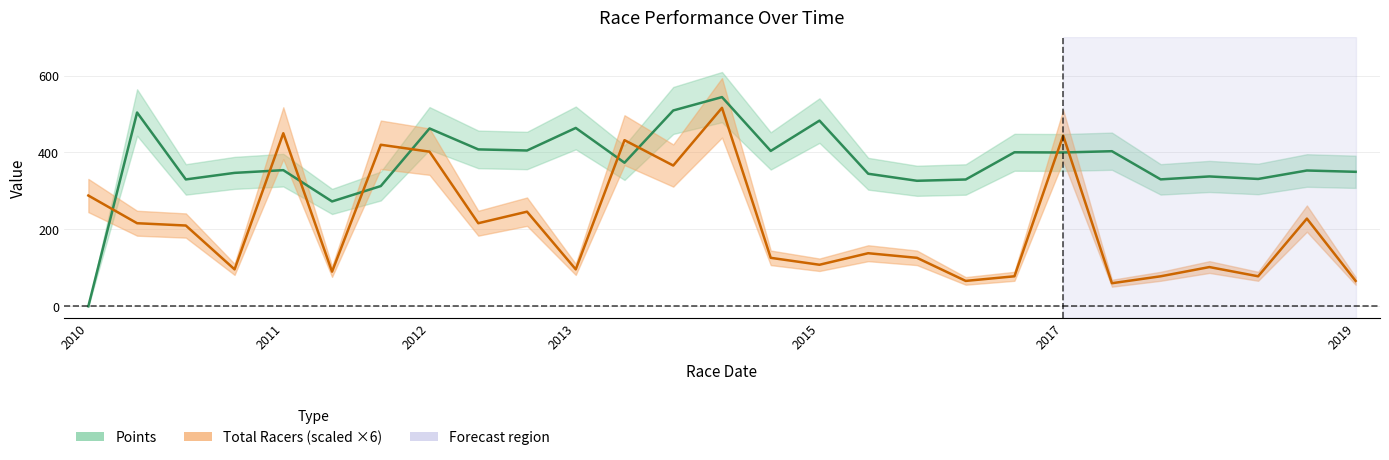

Which series has the widest spread of values?

Points